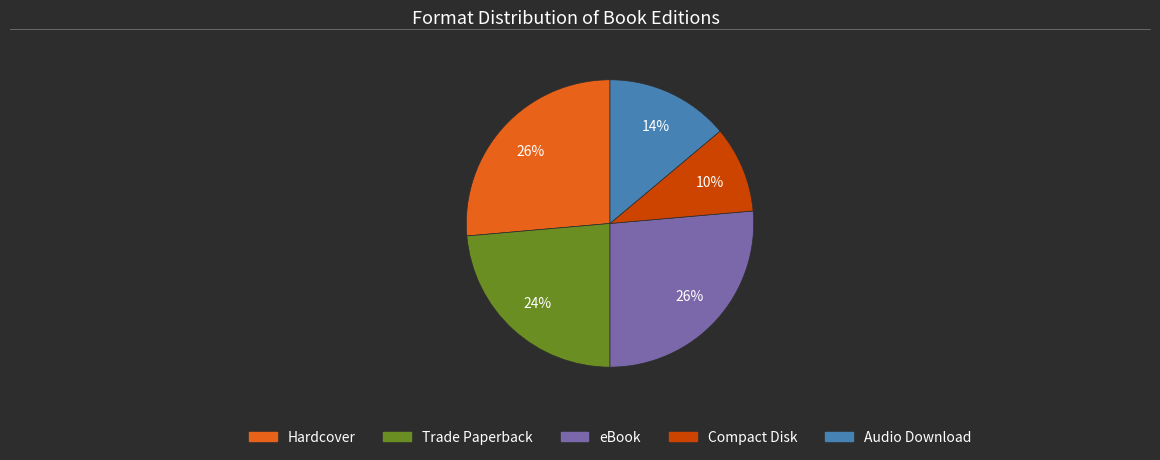

How many segments does this pie chart have?

5